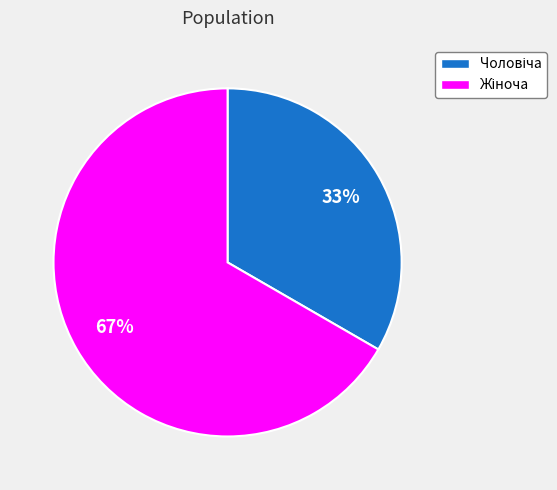

Is there any slice that represents more than half of the pie?

Yes